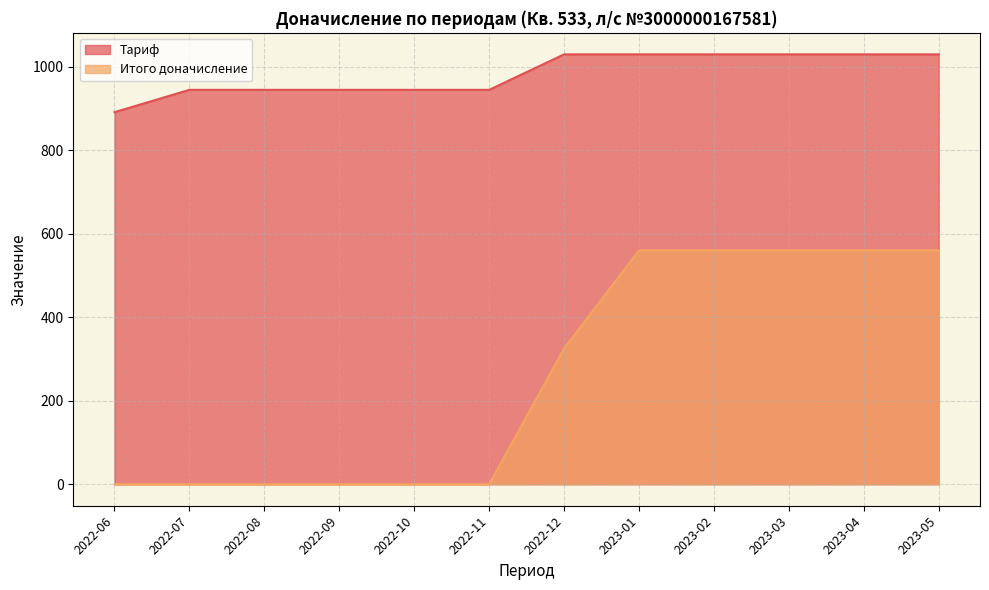

How many lines are shown in the chart?

2